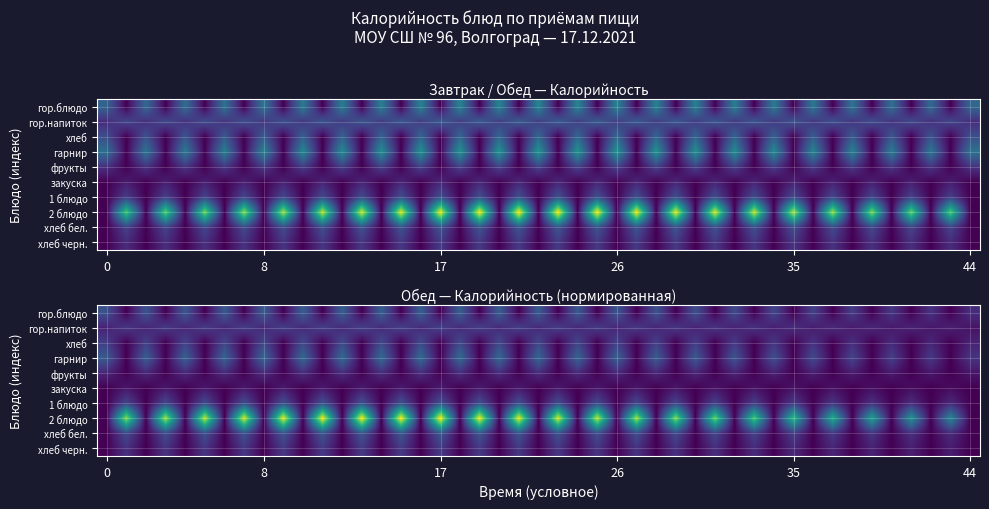

At which label does Завтрак first exceed 115?

гор.блюдо